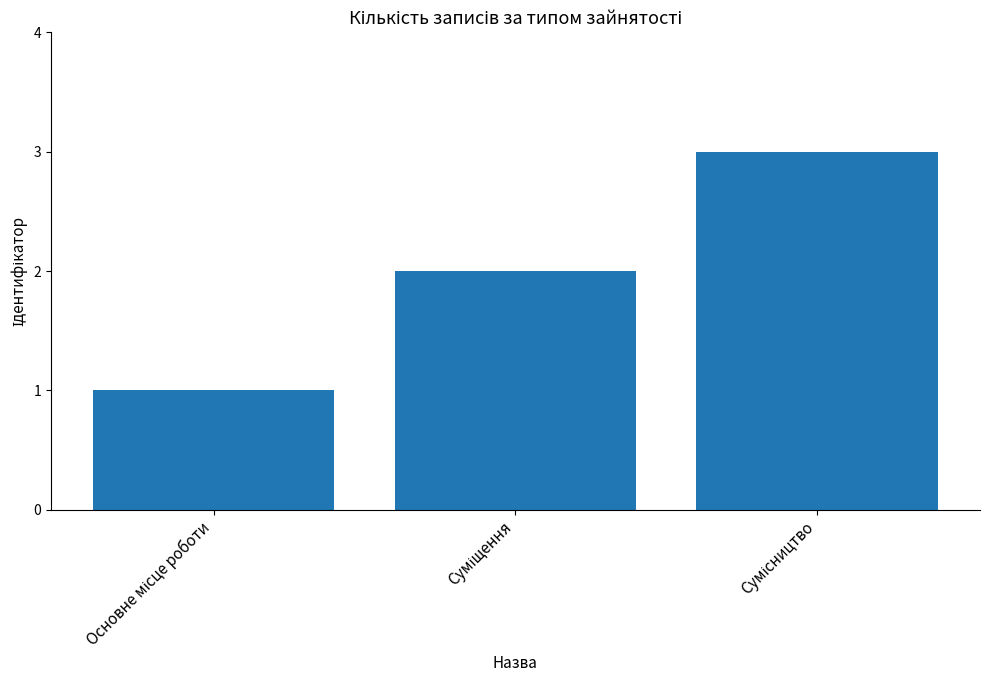

What is the greatest value displayed?

3